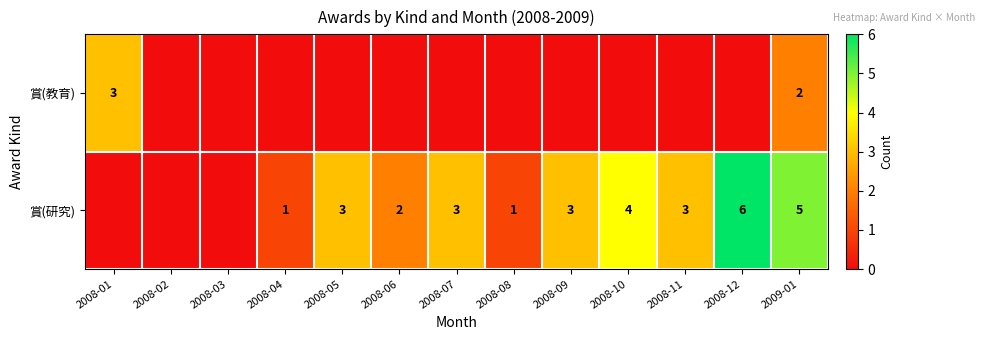

At how many categories does at least one series exceed 2?

8